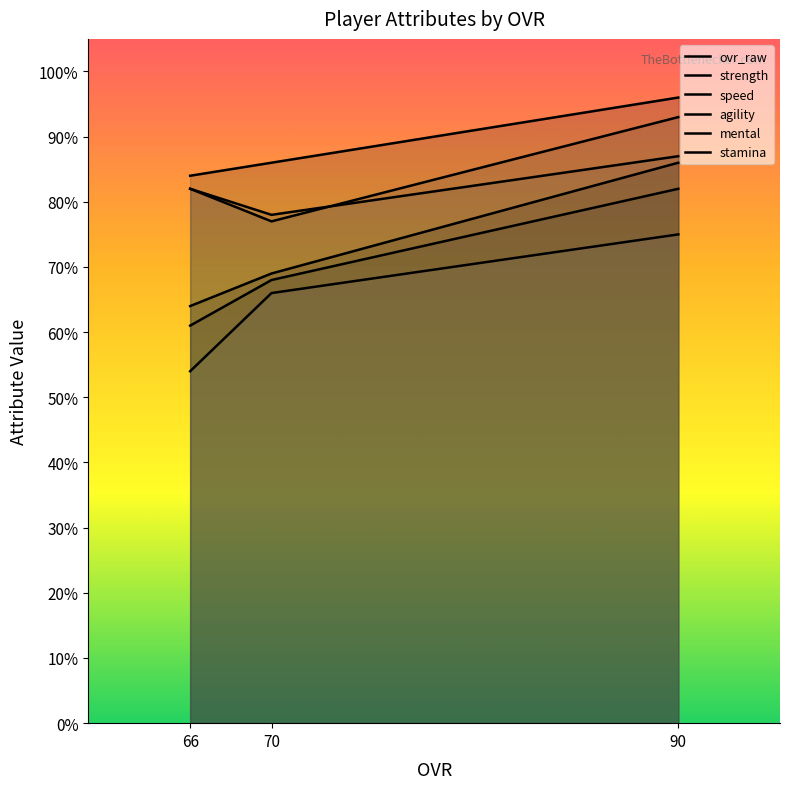

Does the chart have visible grid lines?

No